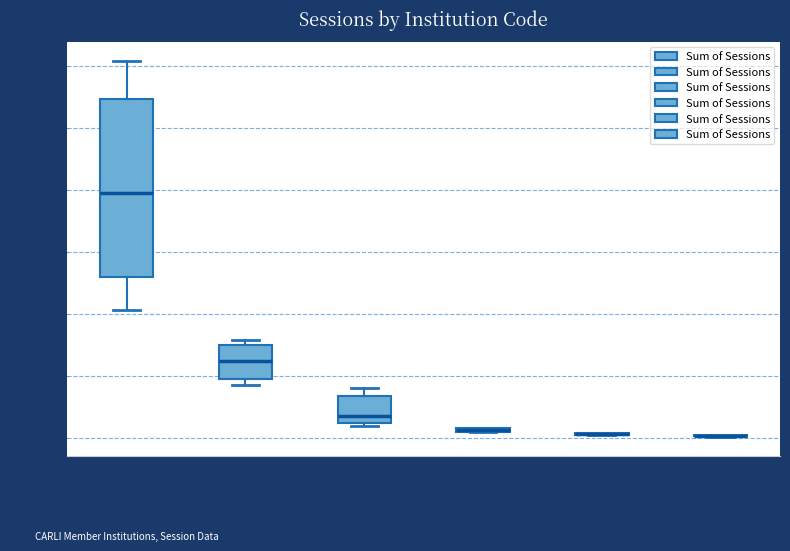

Where is the upper edge of the box for Group 4 (nei...) on the y-axis? The values are not printed on the chart, so give them approximately, as read against the axis.

200